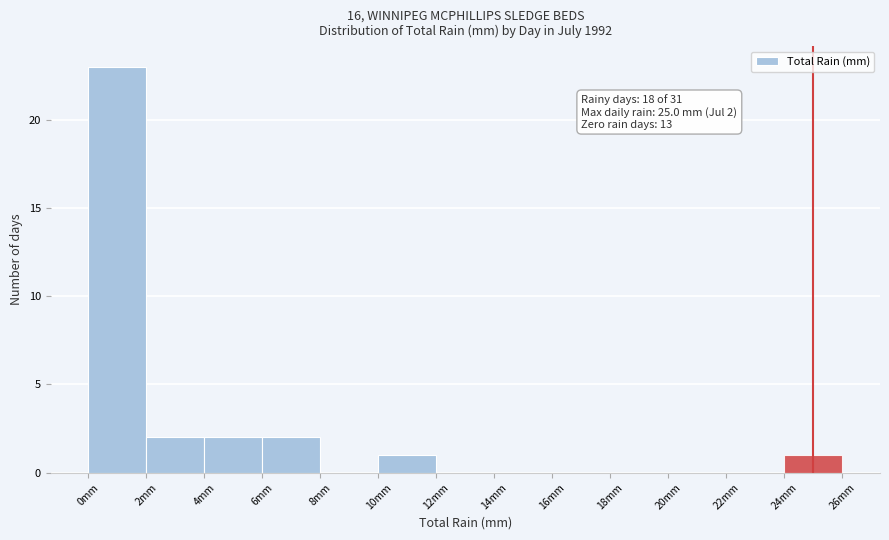

Which range on the x-axis has the tallest bar?

0 to 2